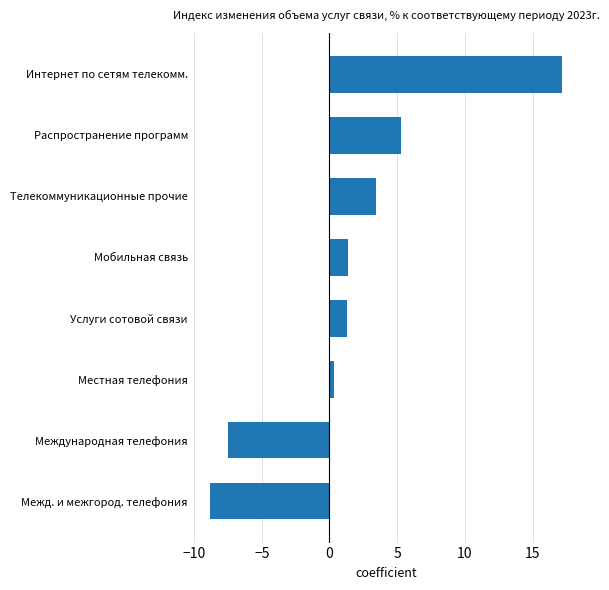

How many negative values are there?

2